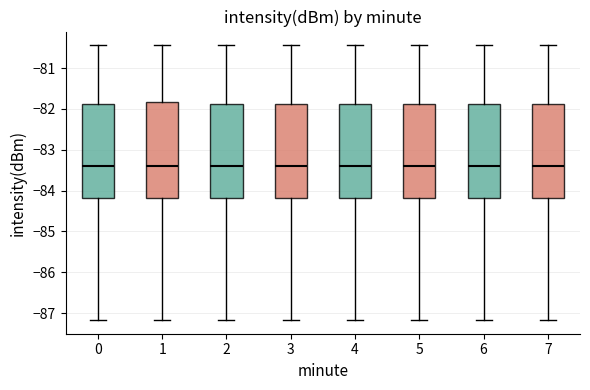

Where does the lower whisker of the box at x = 3 end on the y-axis? The values are not printed on the chart, so give them approximately, as read against the axis.

-87.2